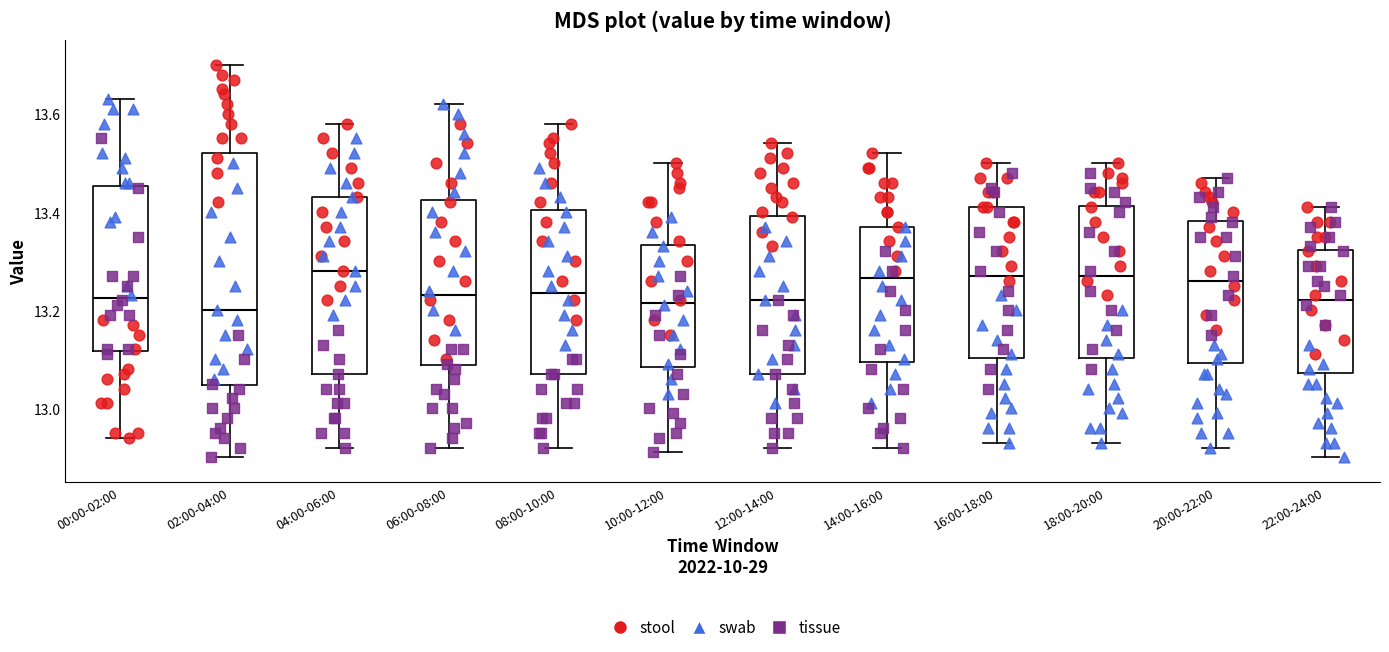

Reading left to right, transcribe this box plot: for each box, give where its median line is, the range the box spans, and where its two whiskers end, as read against the y-axis. The values are not printed on the chart, so give them approximately, as read against the axis.

00:00-02:00: median 13.22, box 13.12 to 13.46, whiskers 12.94 to 13.64
02:00-04:00: median 13.20, box 13.04 to 13.52, whiskers 12.90 to 13.70
04:00-06:00: median 13.28, box 13.08 to 13.44, whiskers 12.92 to 13.58
06:00-08:00: median 13.24, box 13.08 to 13.42, whiskers 12.92 to 13.62
08:00-10:00: median 13.24, box 13.08 to 13.40, whiskers 12.92 to 13.58
10:00-12:00: median 13.22, box 13.08 to 13.34, whiskers 12.92 to 13.50
12:00-14:00: median 13.22, box 13.08 to 13.40, whiskers 12.92 to 13.54
14:00-16:00: median 13.26, box 13.10 to 13.38, whiskers 12.92 to 13.52
16:00-18:00: median 13.28, box 13.10 to 13.42, whiskers 12.94 to 13.50
18:00-20:00: median 13.28, box 13.10 to 13.42, whiskers 12.94 to 13.50
20:00-22:00: median 13.26, box 13.10 to 13.38, whiskers 12.92 to 13.48
22:00-24:00: median 13.22, box 13.08 to 13.32, whiskers 12.90 to 13.42